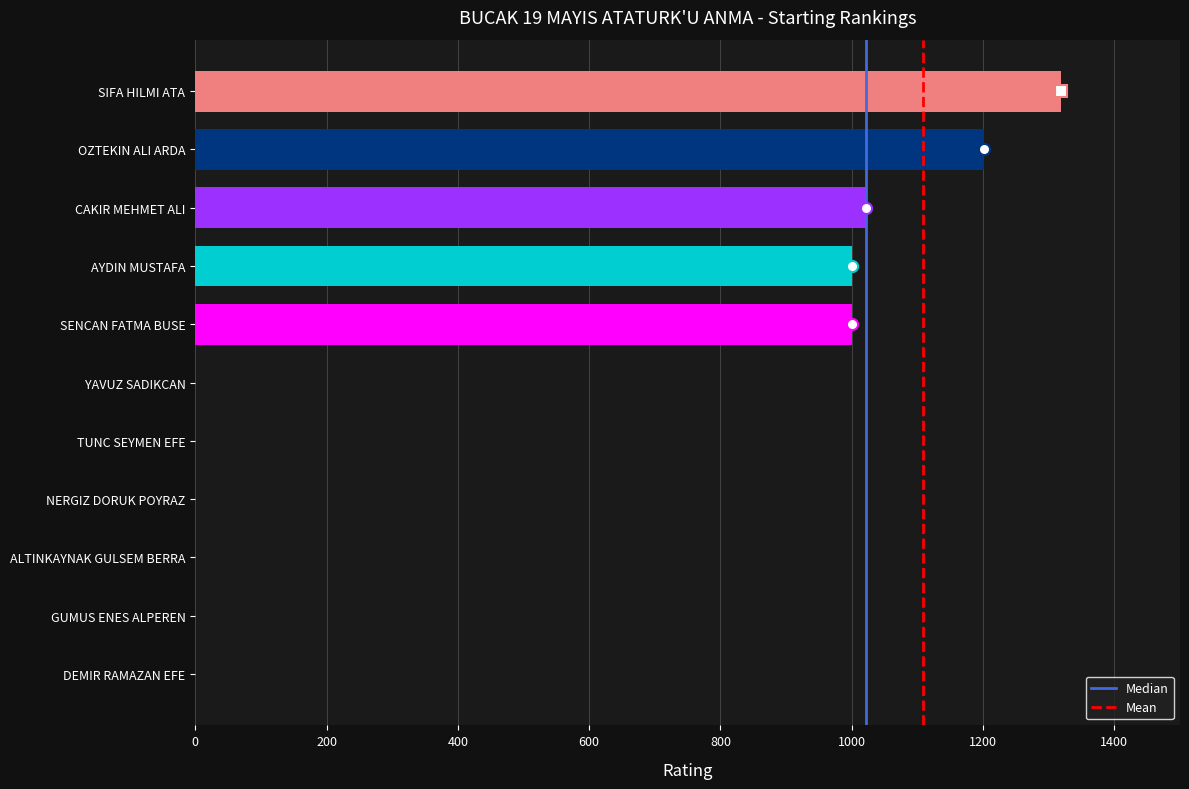

What is the ratio of the value at AYDIN MUSTAFA to the value at OZTEKIN ALI ARDA?

0.8